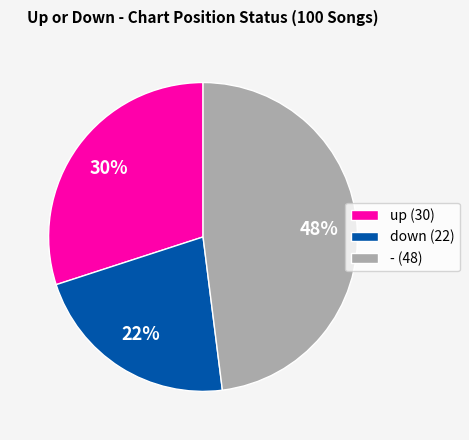

Count the number of slices in the pie.

3